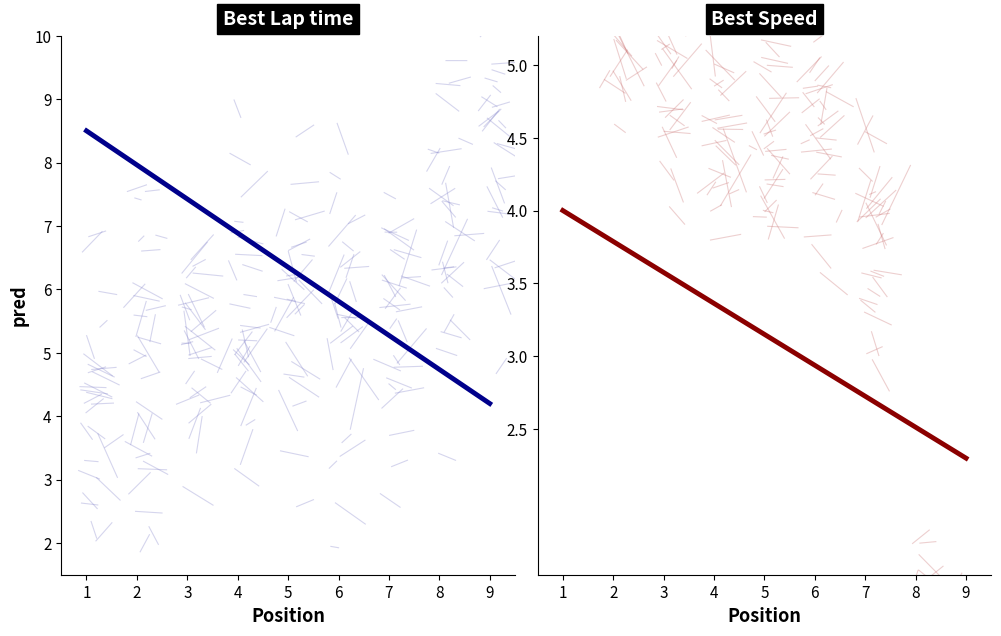

Reading left to right, list all the values displayed in this chart.

Best Lap time: 8.5	4.2
Best Speed: 4.0	2.3